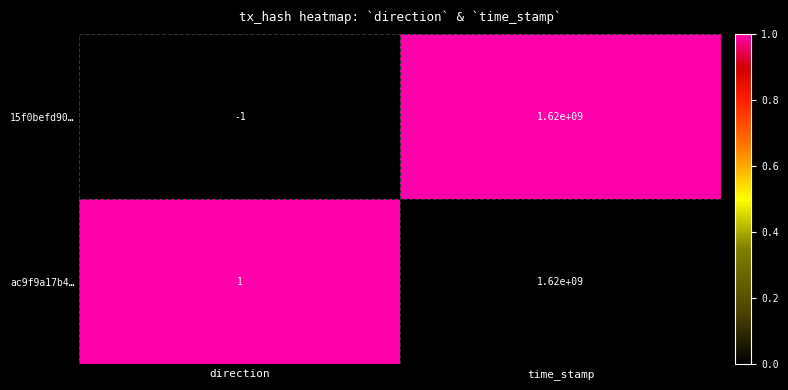

Is it true that ac9f9a17b4… equals 1620000000 at time_stamp?

True